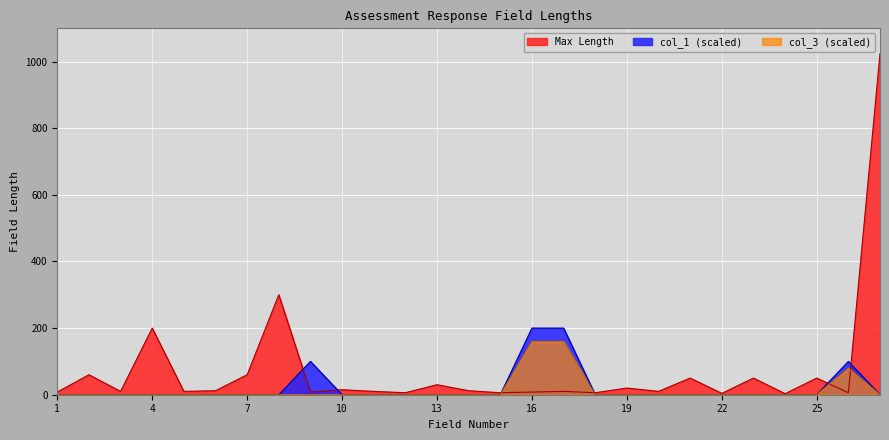

Is the value of Max Length at 24 greater than the value of col_1 at 14?

Yes